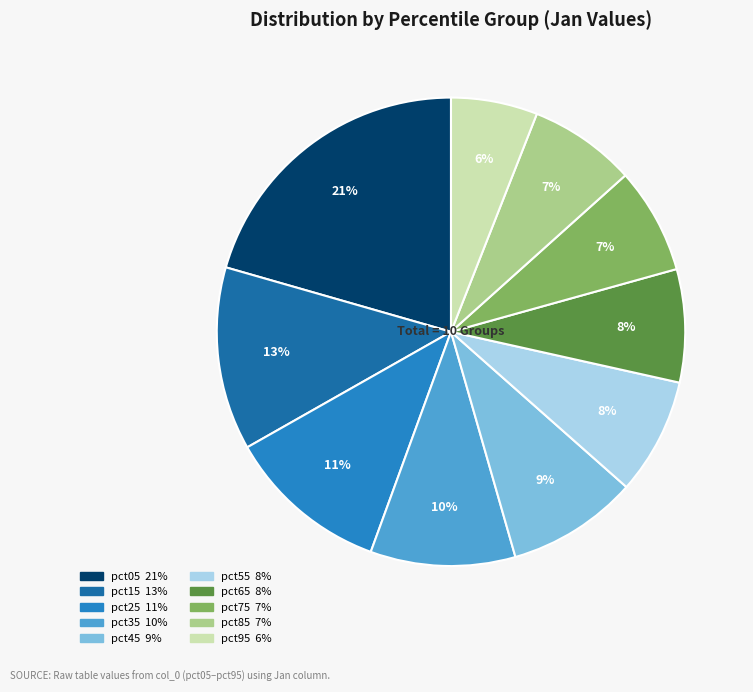

Which has a higher value, pct75 or pct15?

pct15